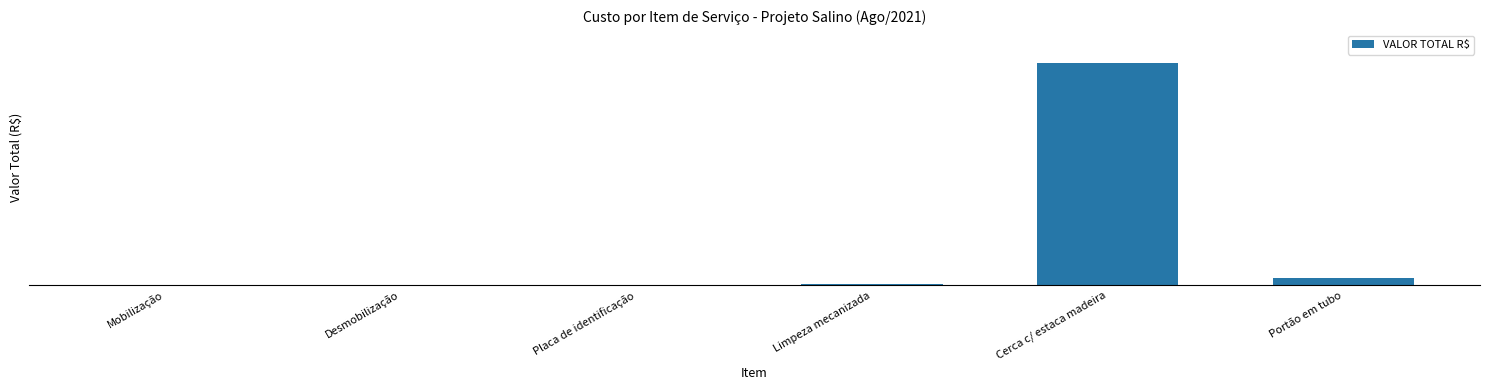

What is the difference between the values at Placa de identificação and Limpeza mecanizada?

7582.9